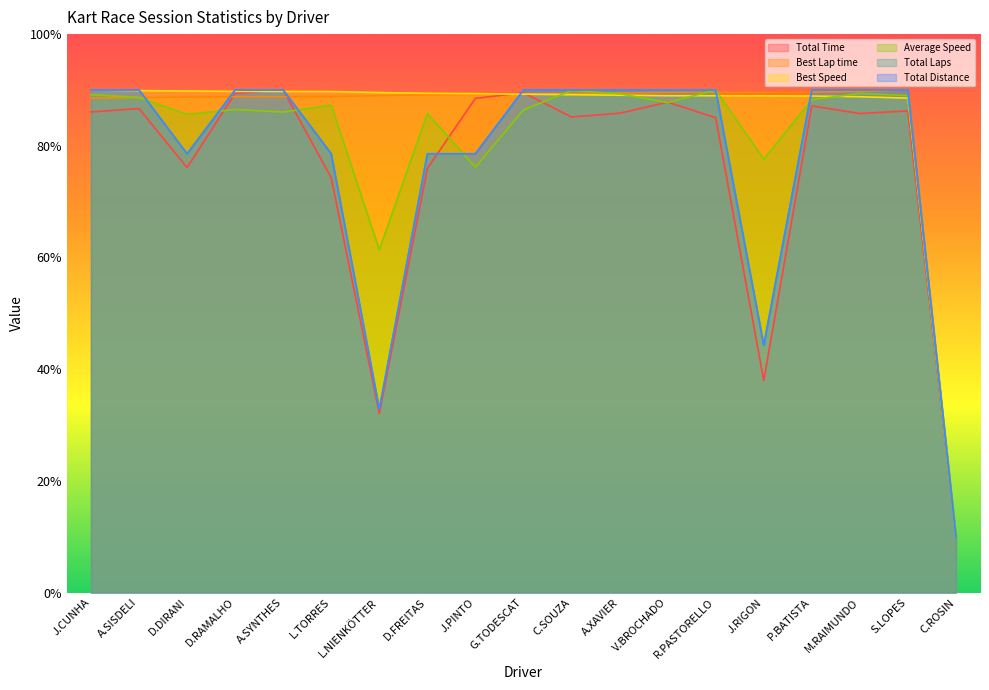

What is the difference between the maximum and minimum values in the Best Speed series?

80.0